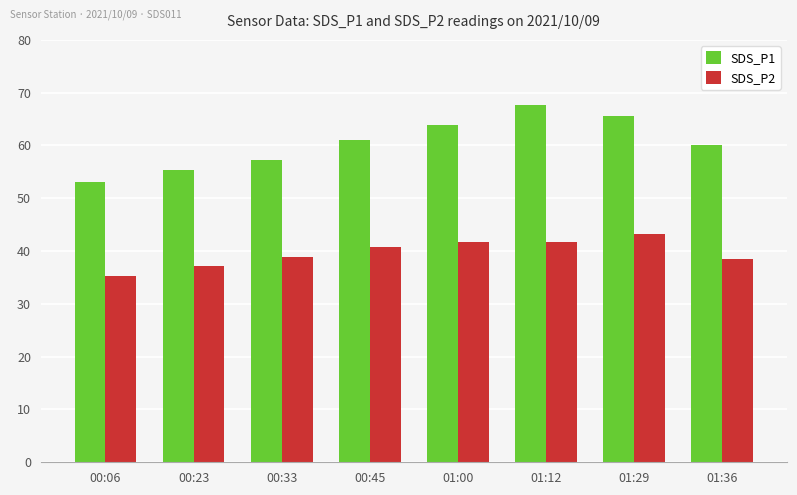

Count the number of data series in this chart.

2